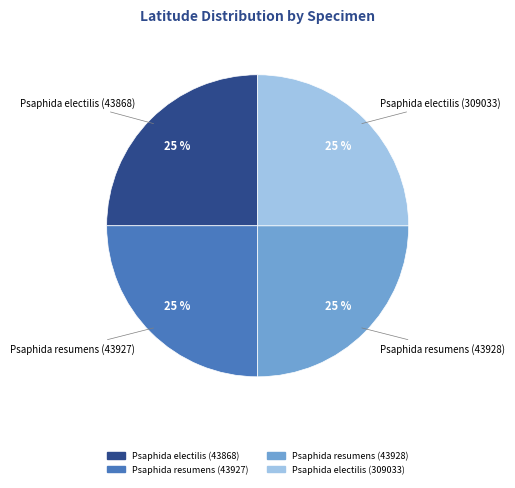

Approximately how many times larger is the value at Psaphida resumens (43928) compared to Psaphida electilis (309033)?

1.0